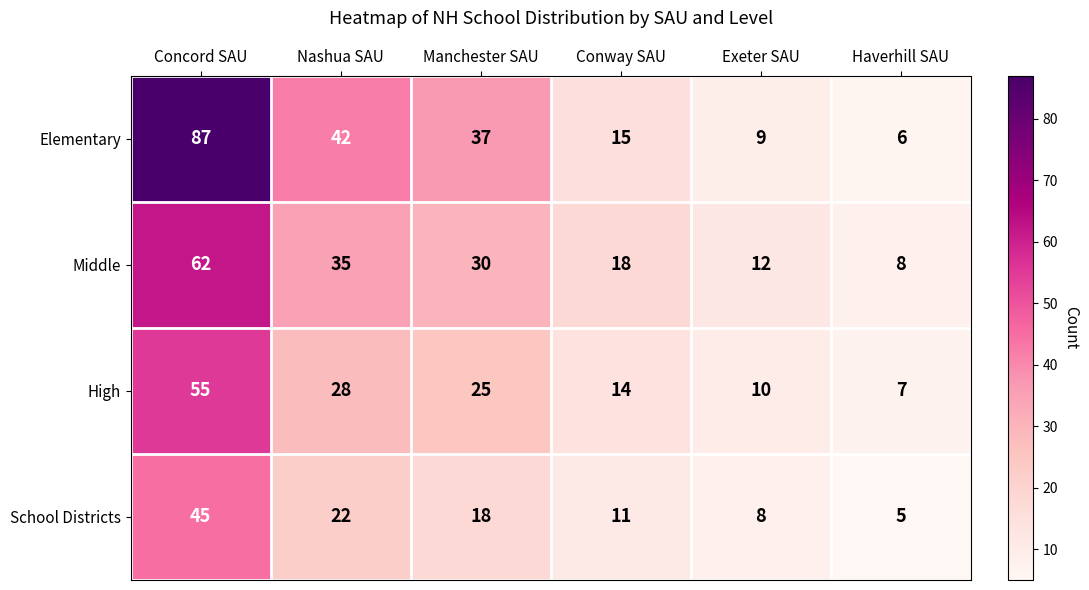

Reading right to left, transcribe all the data shown in this chart.

Elementary: 6	9	15	37	42	87
Middle: 8	12	18	30	35	62
High: 7	10	14	25	28	55
School Districts: 5	8	11	18	22	45